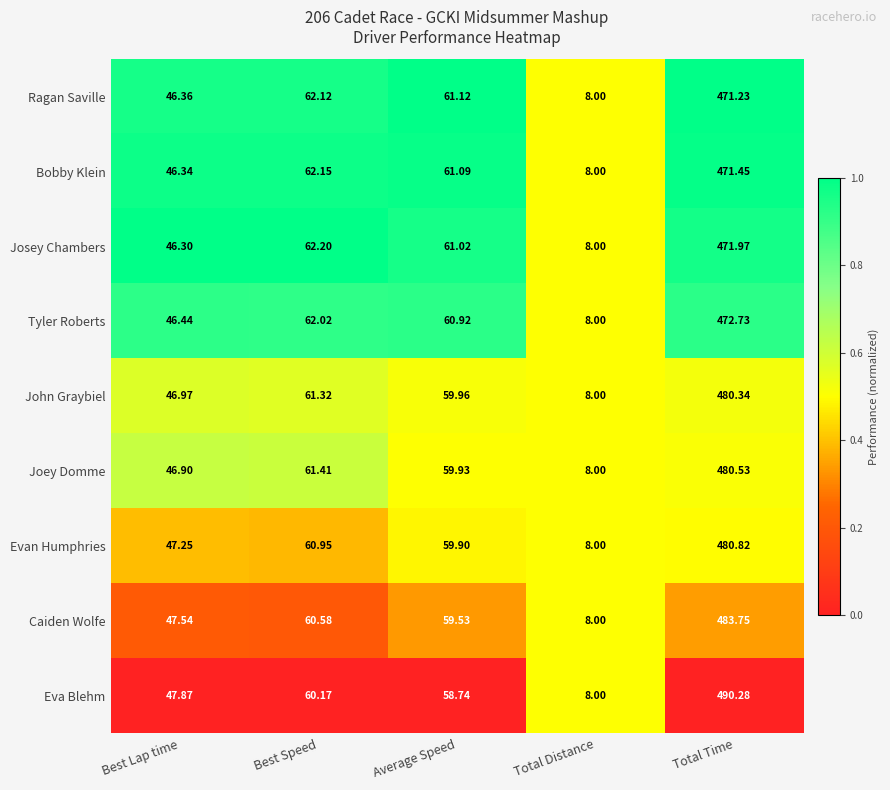

At which category is the sum across all series the highest?

Total Time